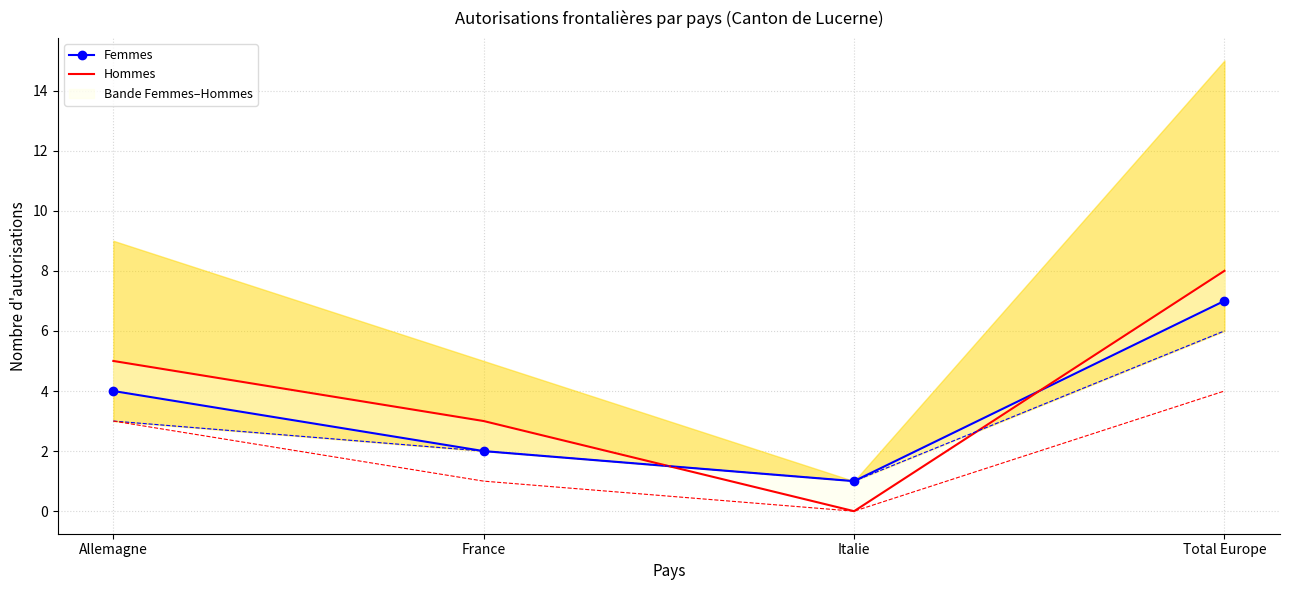

What is the maximum value for Hommes?

8